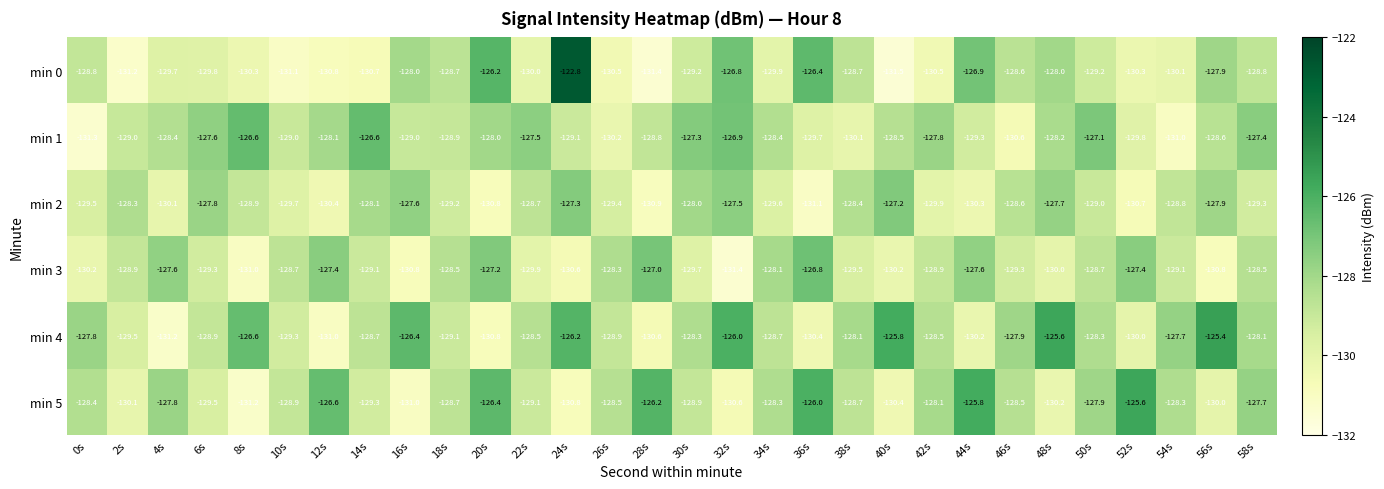

What is the minimum value shown in the chart?

-131.5